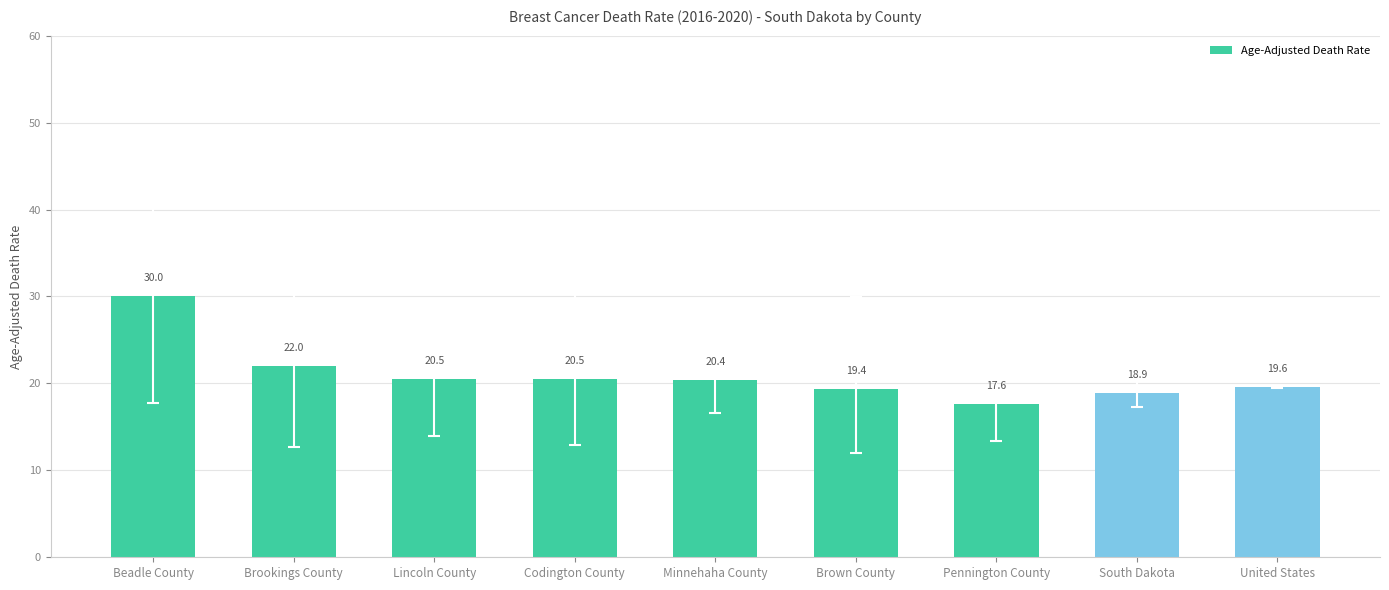

What is the smallest value displayed?

17.6